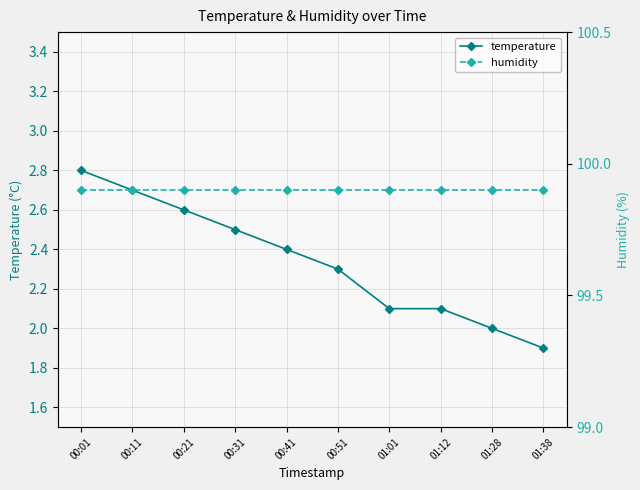

At how many categories does at least one series exceed 95?

10